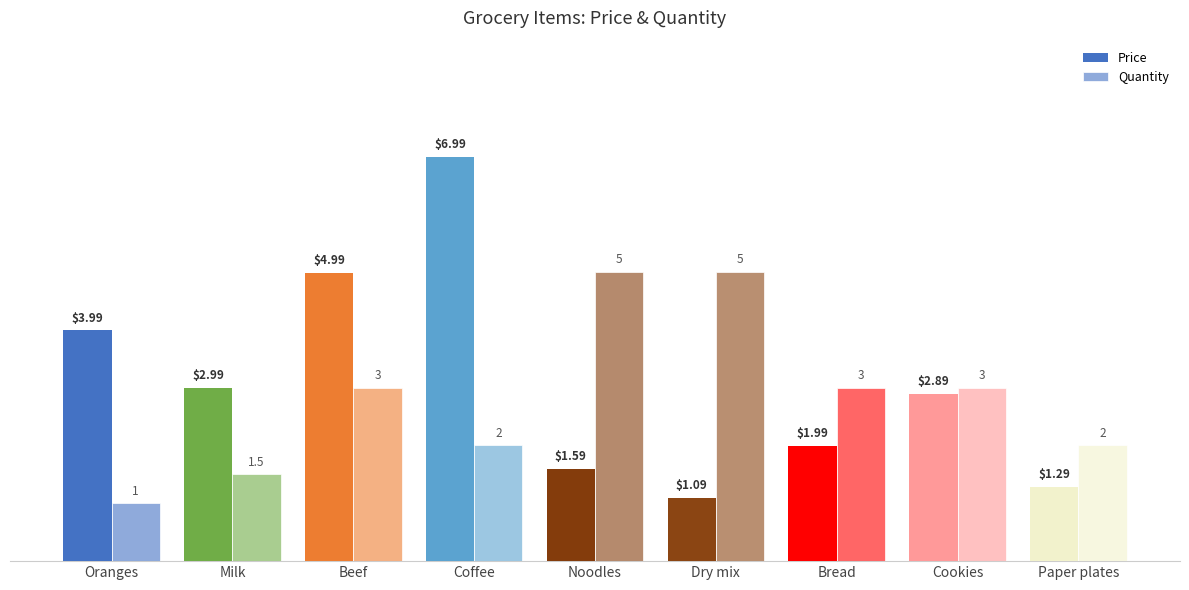

How many series are shown in this chart?

2